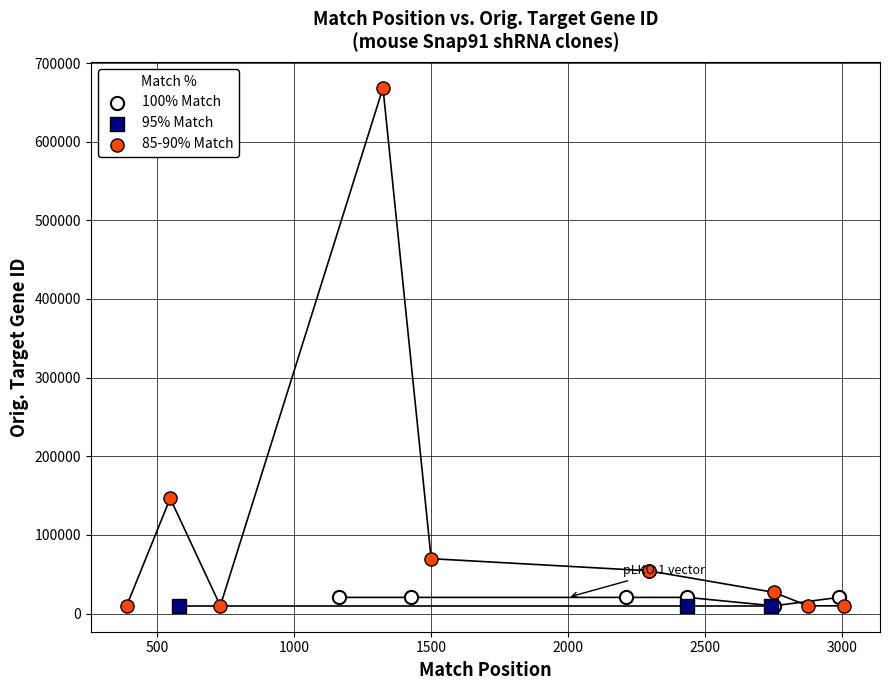

What are all the series names shown in the legend?

100% Match, 95% Match, 85-90% Match